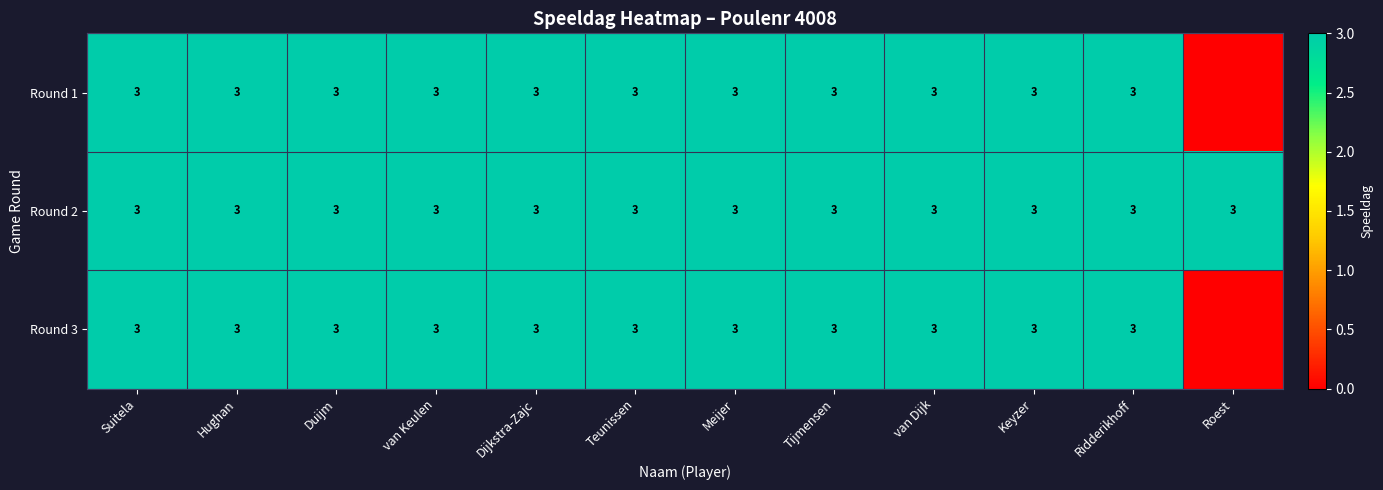

True or false: Round 3 has a value of 4 at Hughan.

False